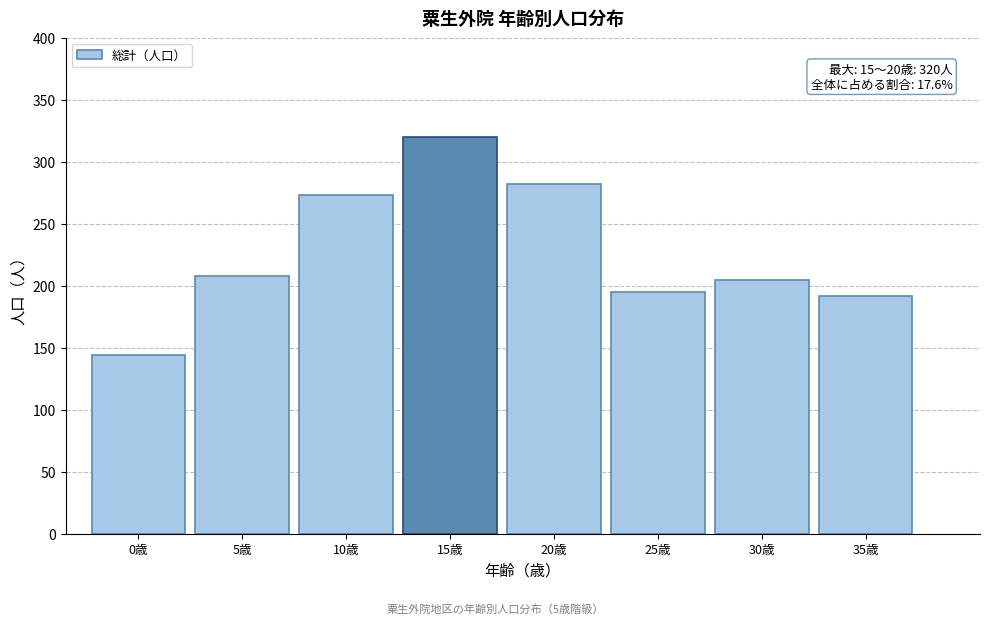

Reading left to right, extract all data points from this chart.

0歳=144	5歳=208	10歳=273	15歳=320	20歳=282	25歳=195	30歳=205	35歳=192